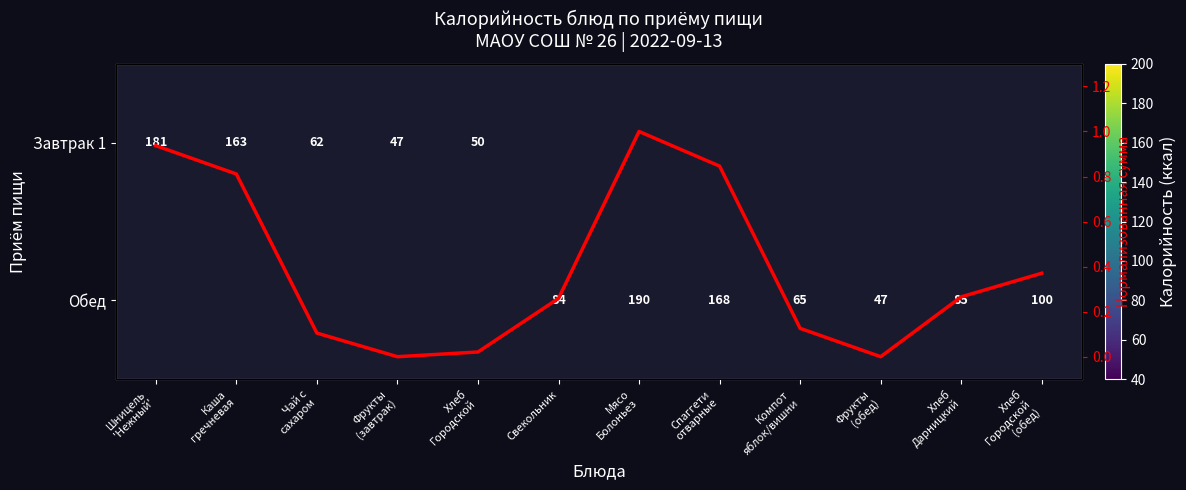

At which label is Завтрак 1 closest to 114?

Каша гречневая